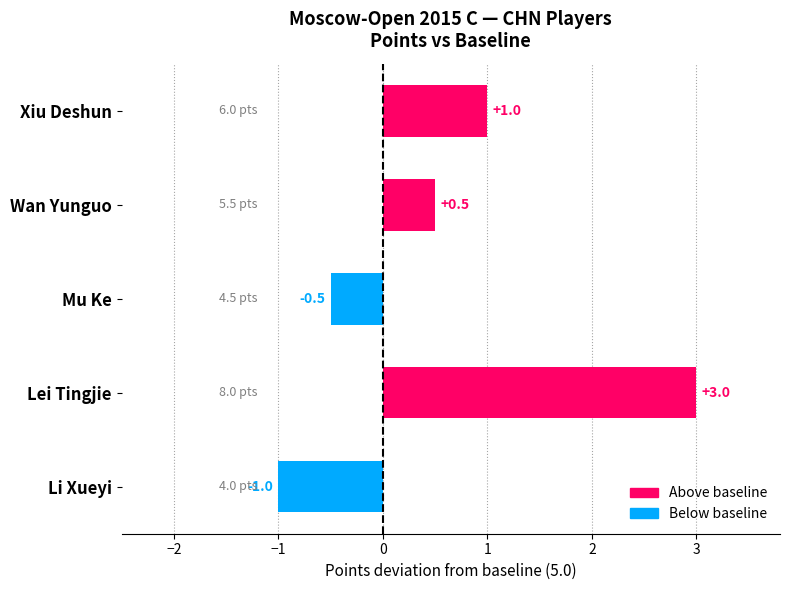

What is the maximum value shown in the chart?

3.0